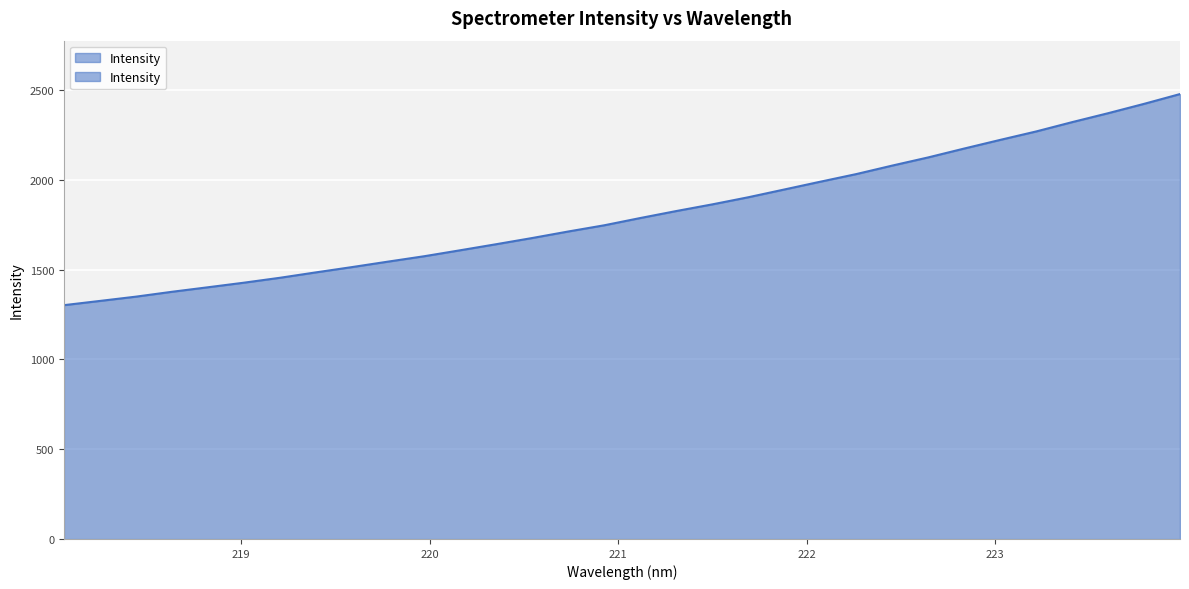

True or false: the data shows 1903.7 at 221.6902.

True